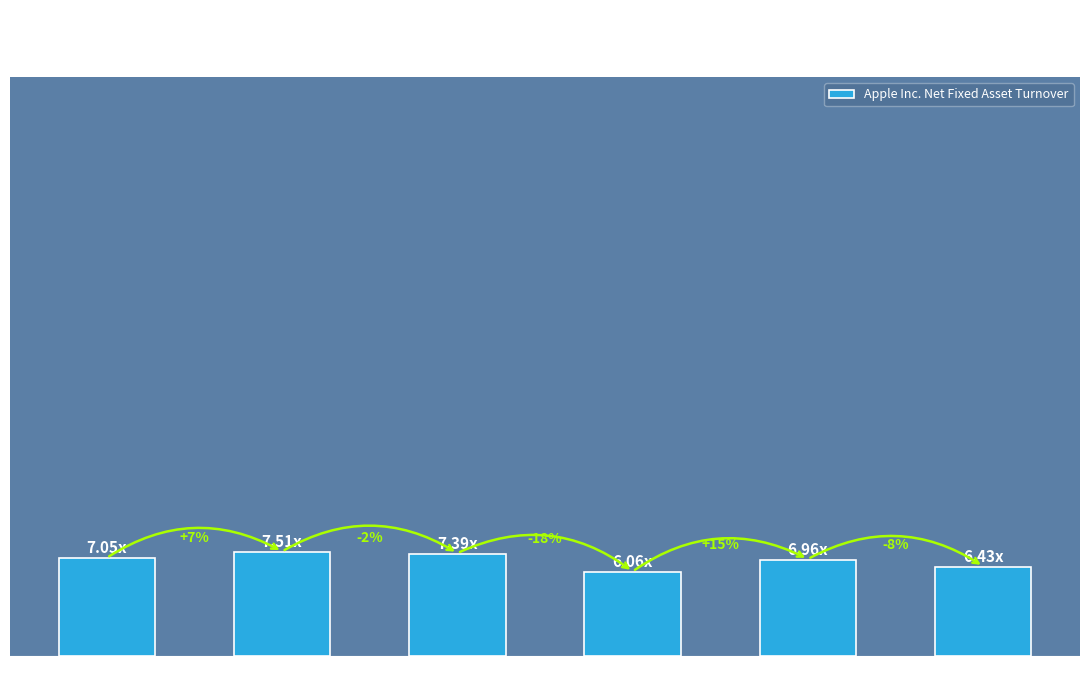

Are the bars horizontal?

No